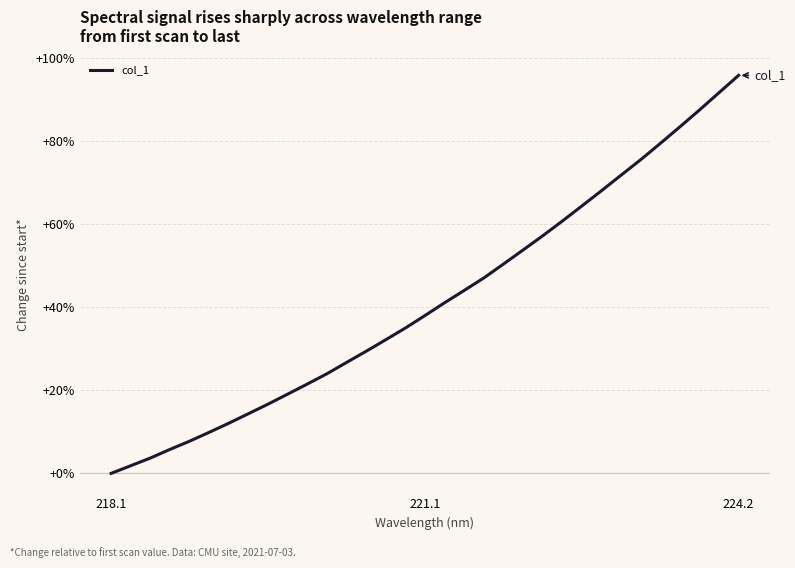

Count the number of data series in this chart.

1